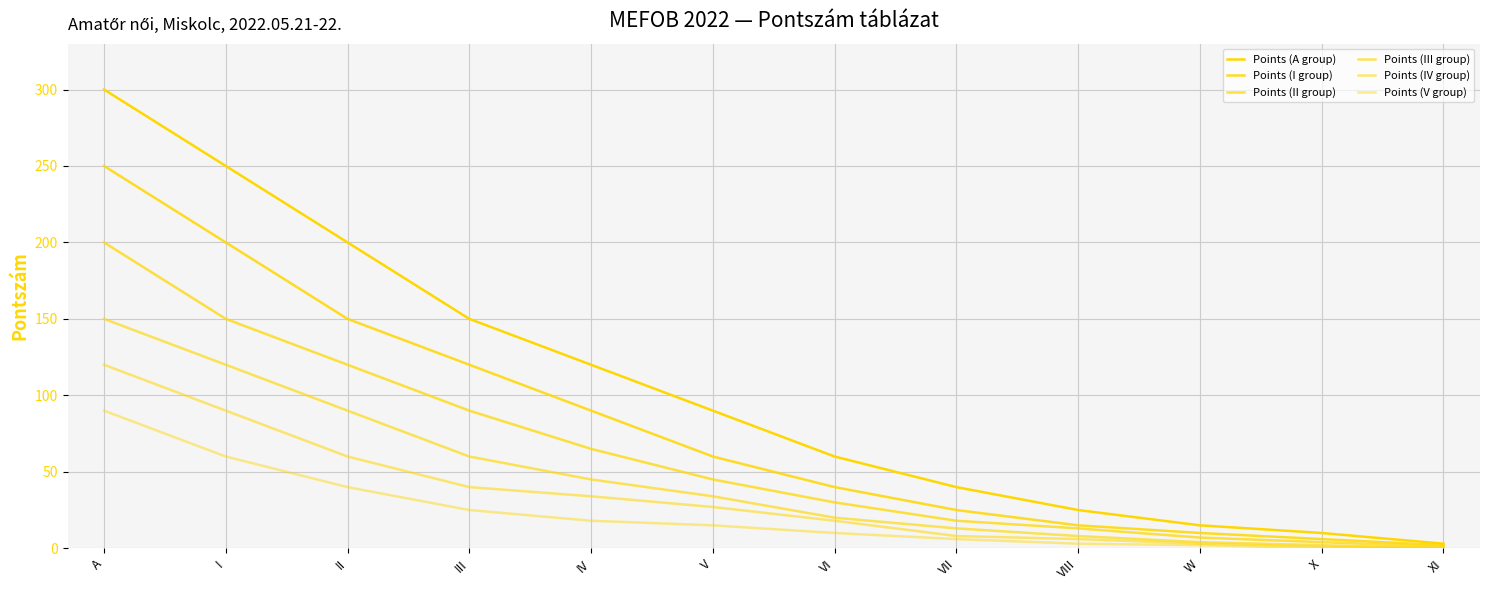

Rank the categories by Points (III group) value from lowest to highest.

XI, X, W, VIII, VII, VI, V, IV, III, II, I, A